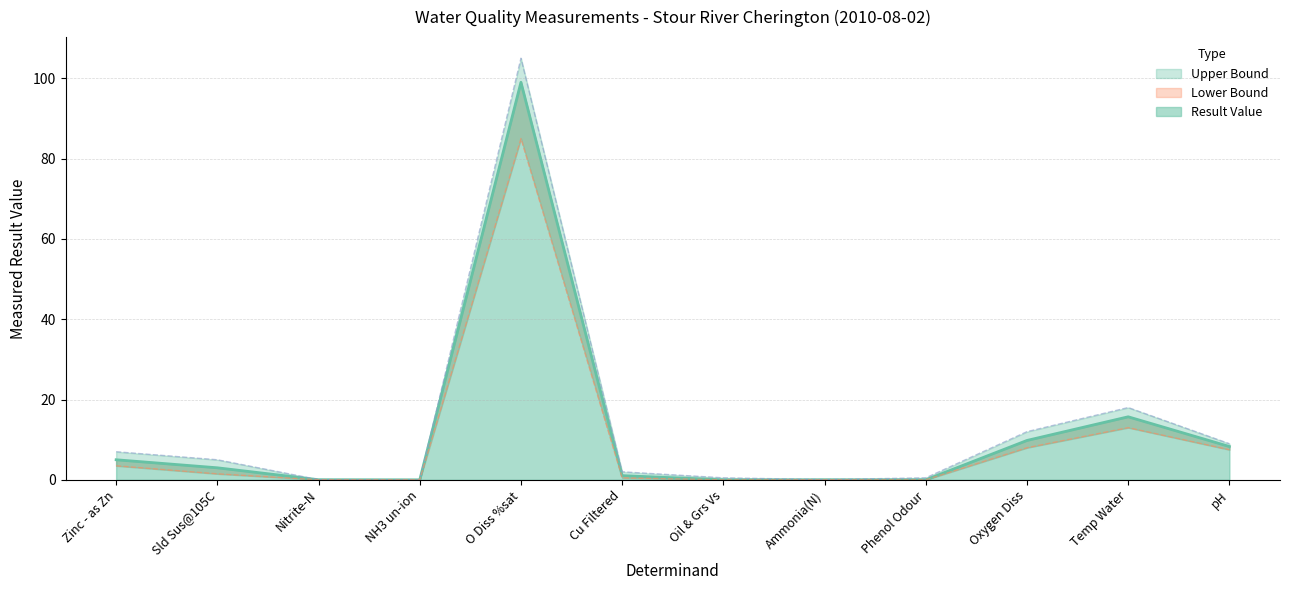

The Result Value series shows 0.0 at NH3 un-ion. True or false?

False